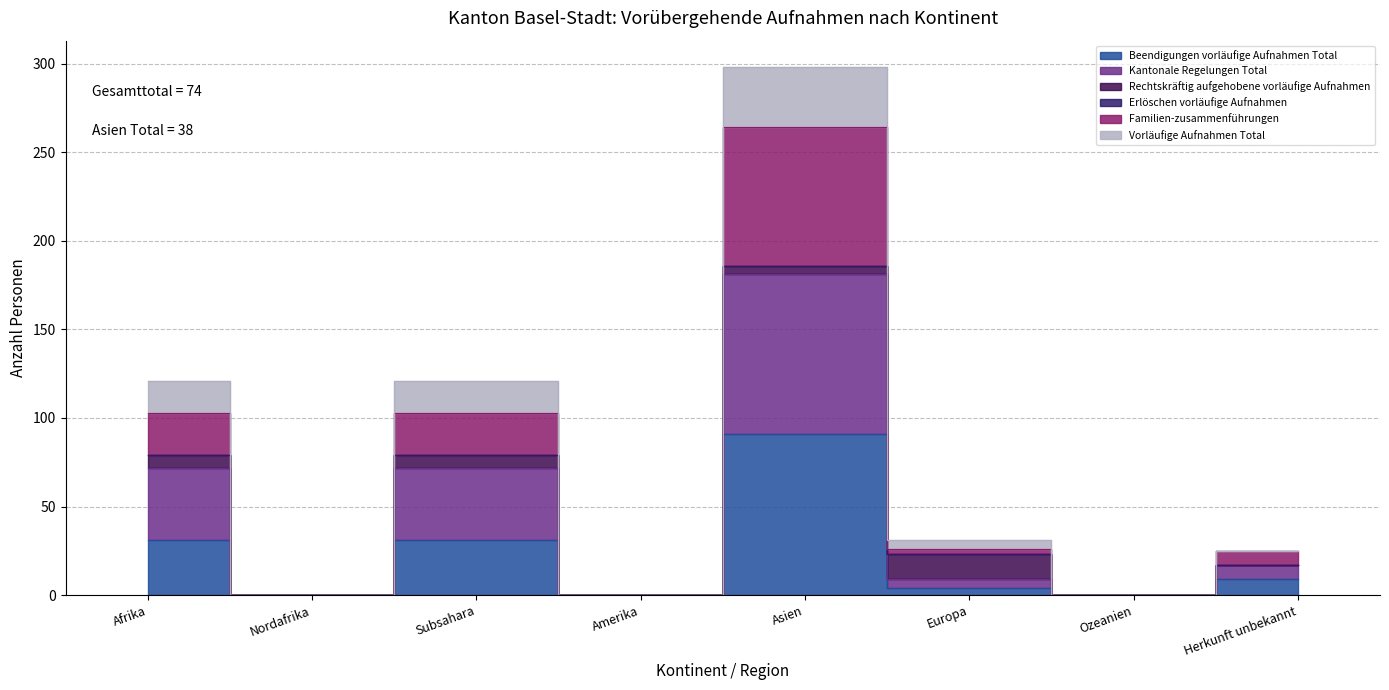

What is the difference between the Beendigungen vorläufige Aufnahmen Total values at Herkunft unbekannt and Amerika?

9